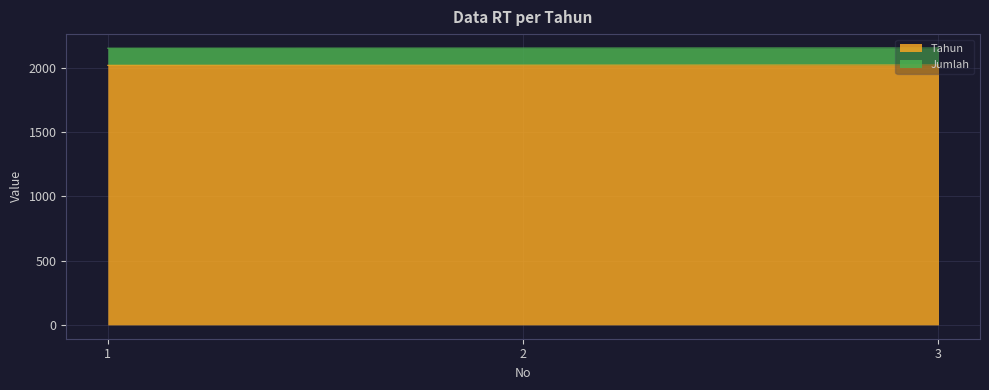

What is the greatest value displayed?

2021